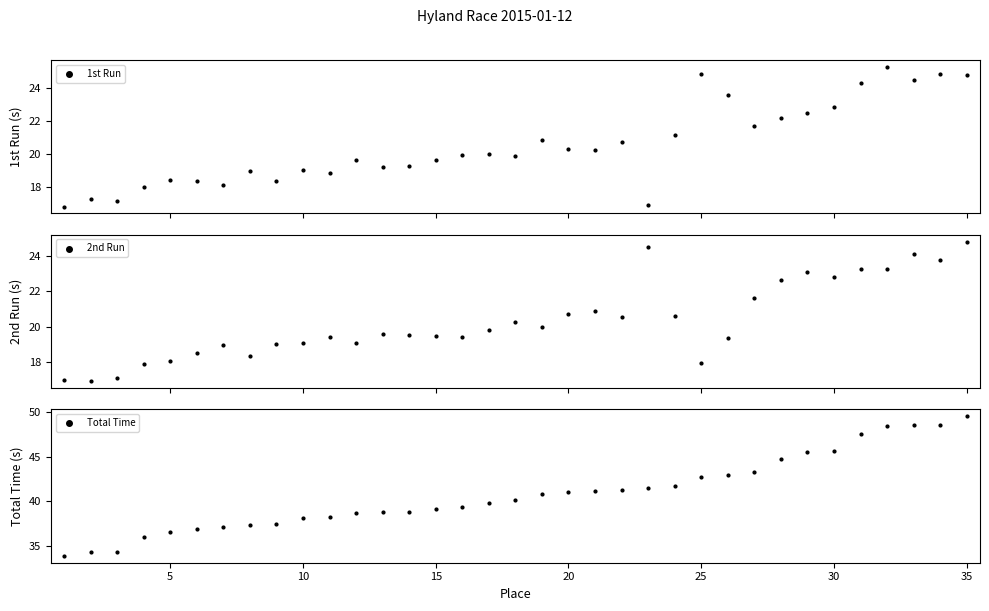

Which series contains the highest Y value?

Total Time